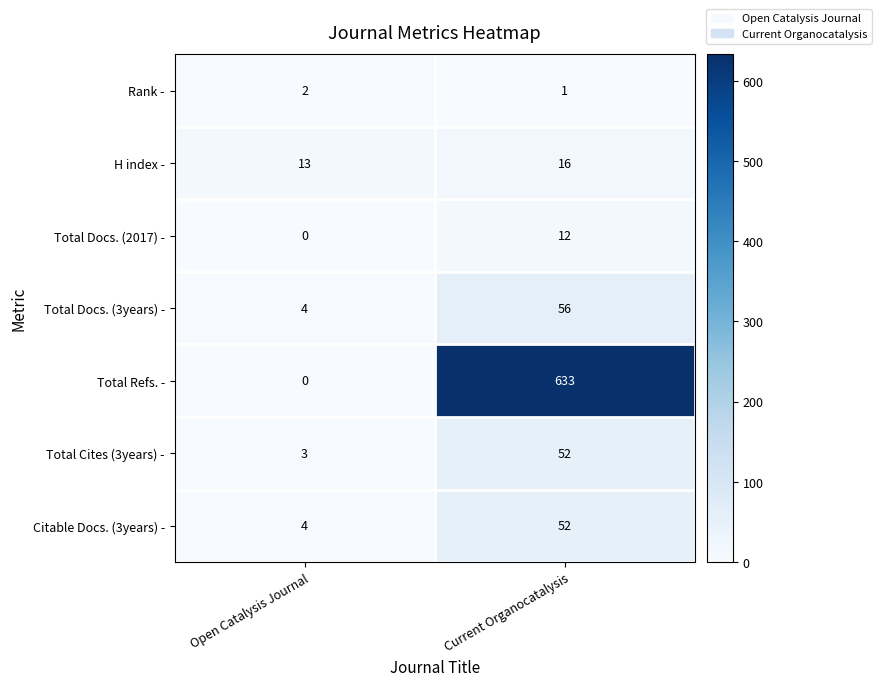

The value of Citable Docs. (3years) - at Open Catalysis Journal is 4. True or false?

True